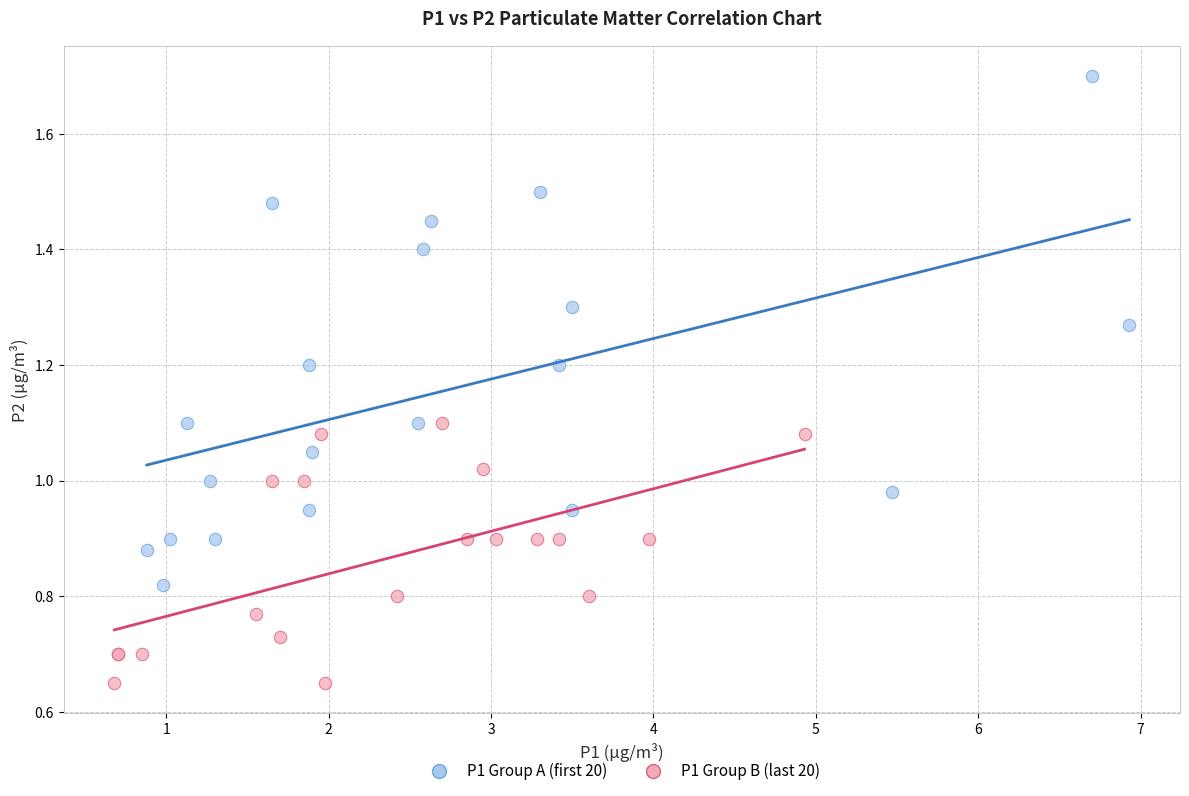

Which series contains the highest Y value?

P1 Group A (first 20)